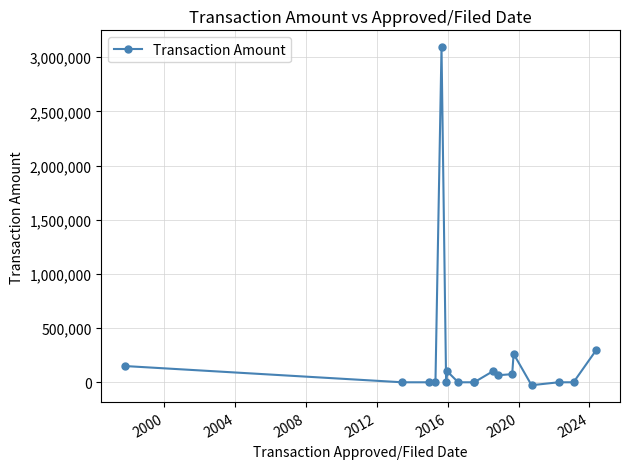

What is the difference between the maximum and minimum values?

3119339